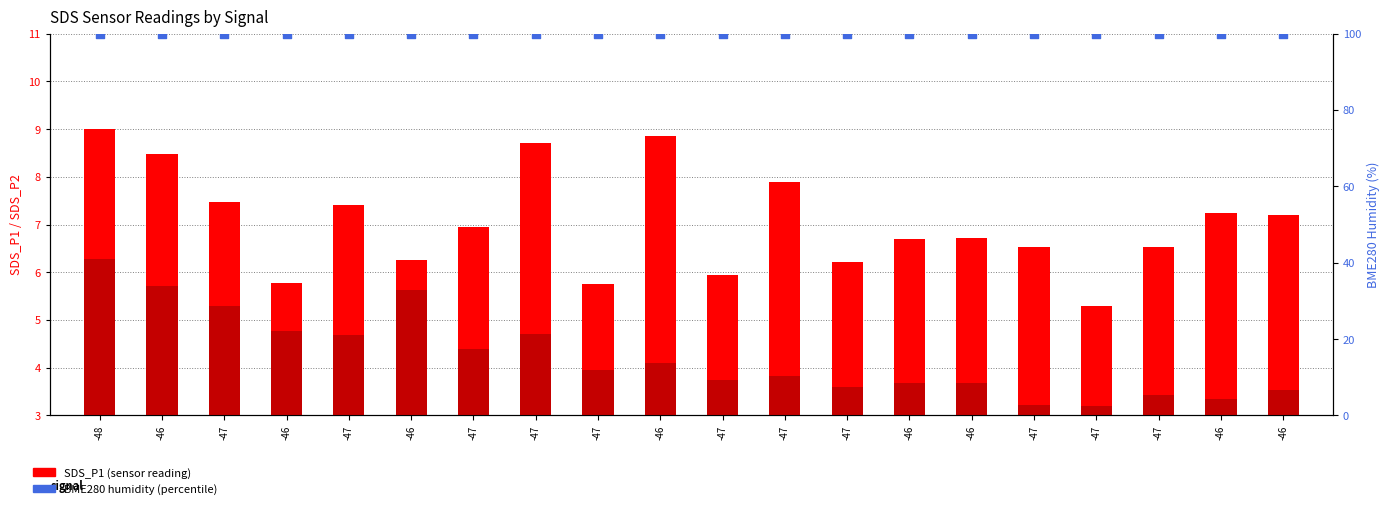

What is the total value across all series at -48?

115.3